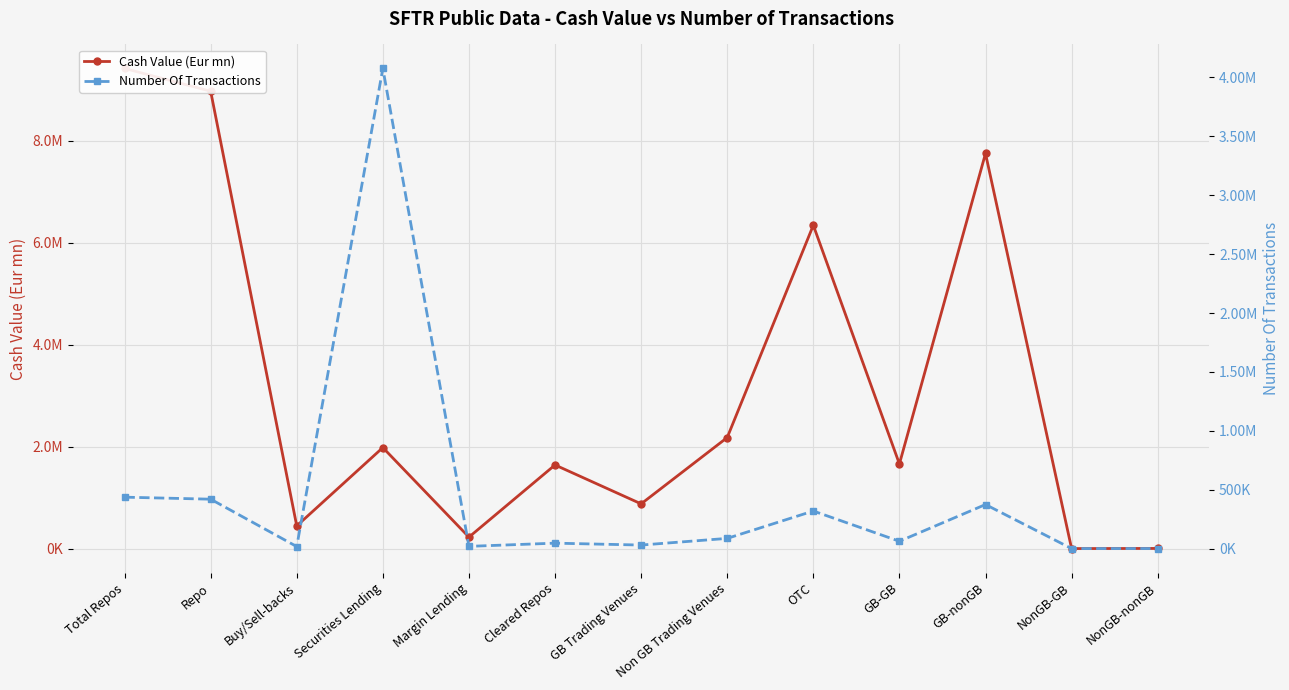

Is it true that Number Of Transactions equals 86525.0 at Non GB Trading Venues?

True